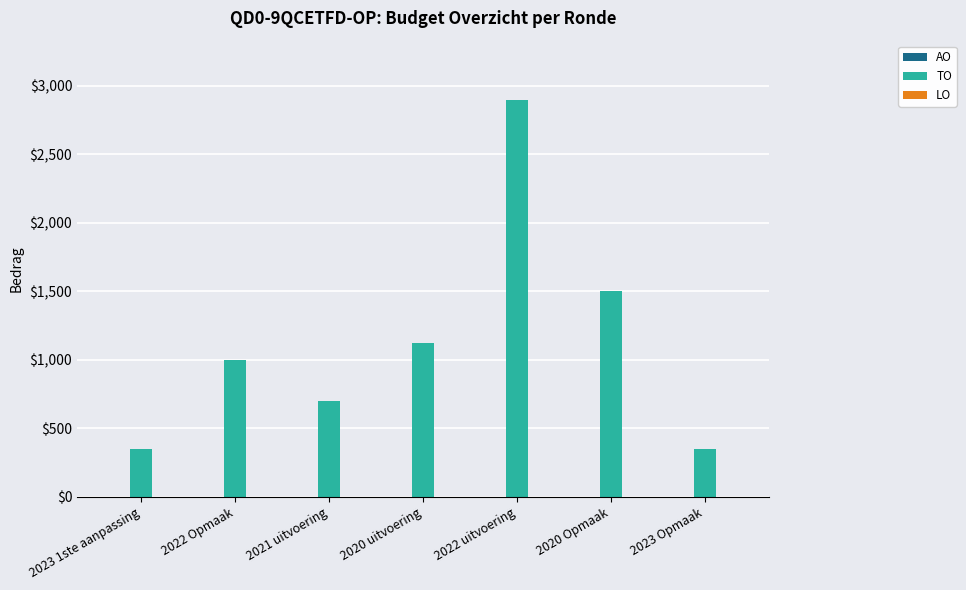

Reading right to left, list all the values displayed in this chart.

346	1500	2896	1125	703	997	346